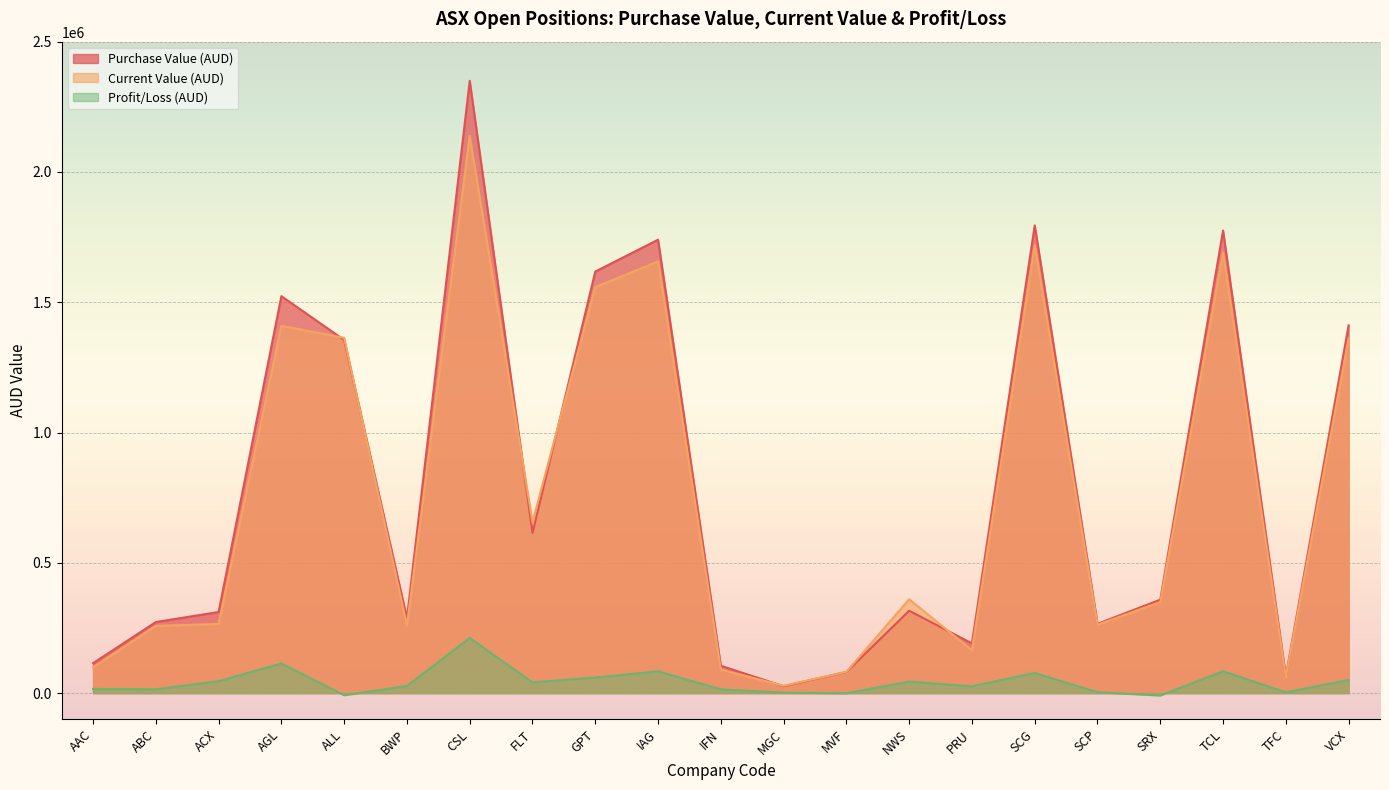

Does the chart display data point markers on the line(s)?

No